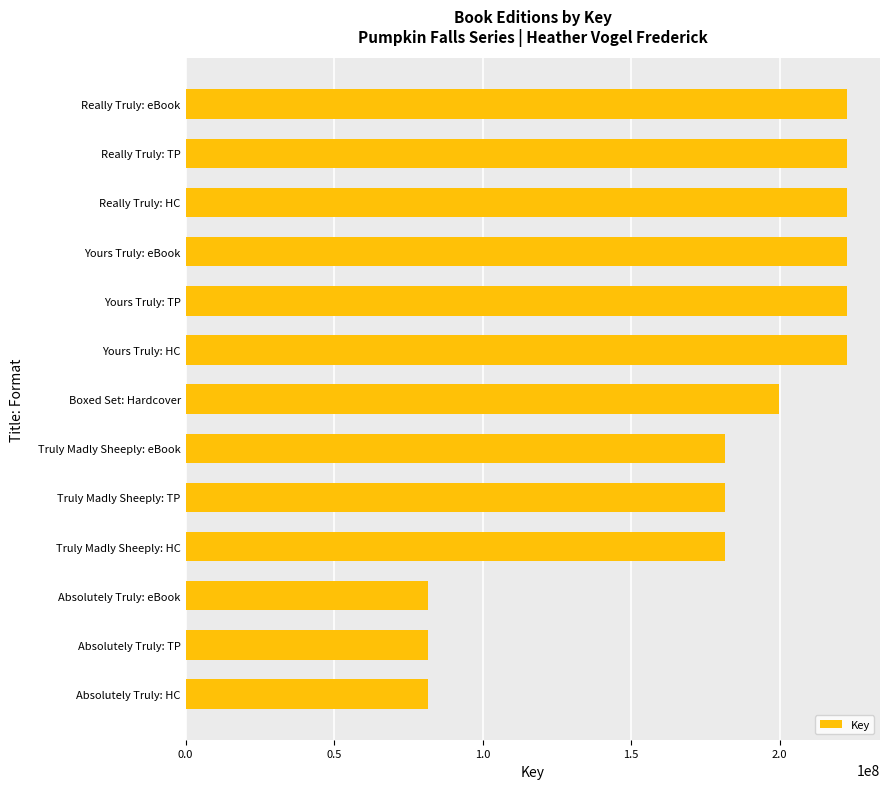

True or false: the data shows 181745390 at Truly Madly Sheeply: HC.

True